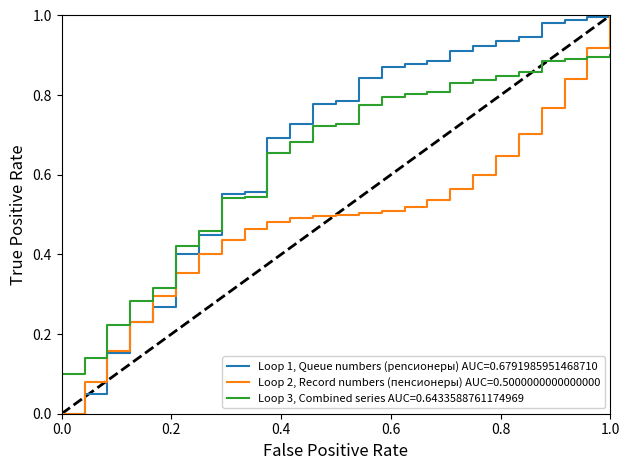

True or false: Loop 3, Combined series AUC=0.6433588761174969 and Loop 1, Queue numbers (penсионеры) AUC=0.6791985951468710 cross at least once.

True